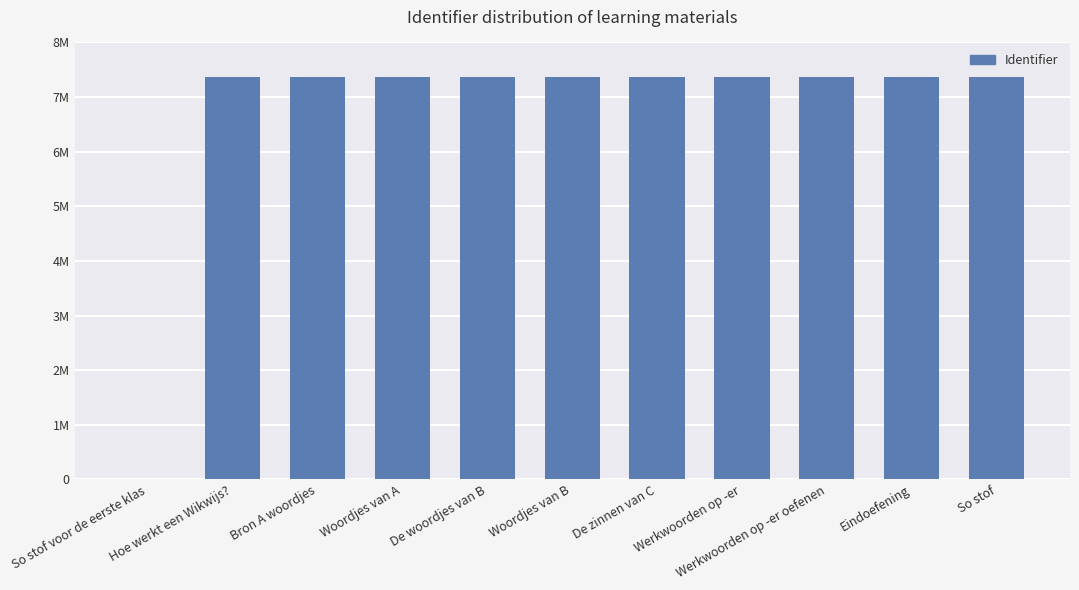

Count the number of values greater than 7364166.

5